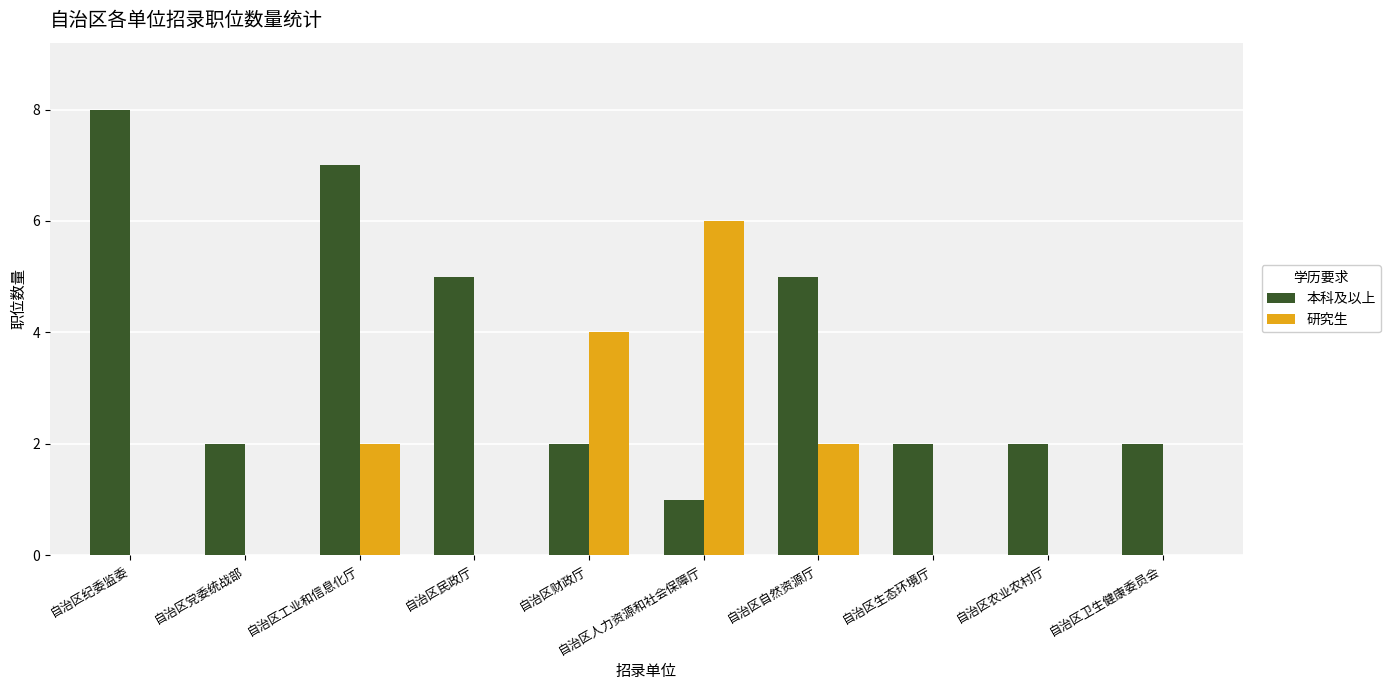

What is the sum of the 研究生 values at 自治区财政厅 and 自治区工业和信息化厅?

6